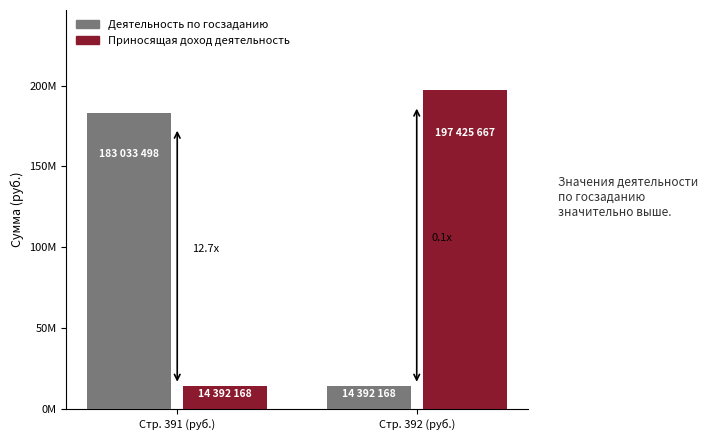

What is the sum of the Приносящая доход деятельность values at Стр. 392 (руб.) and Стр. 391 (руб.)?

211817834.7